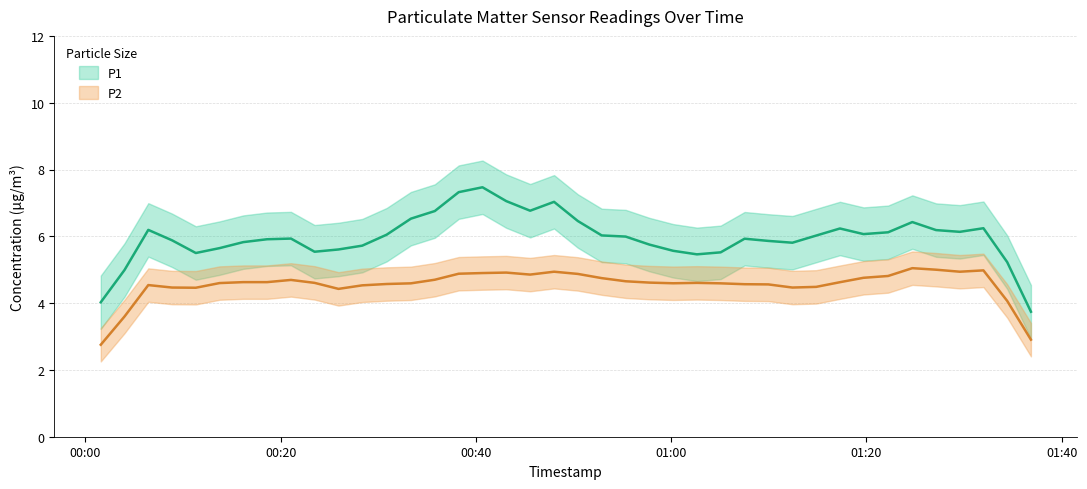

Rank the series by their maximum value, from highest to lowest.

P1, P2